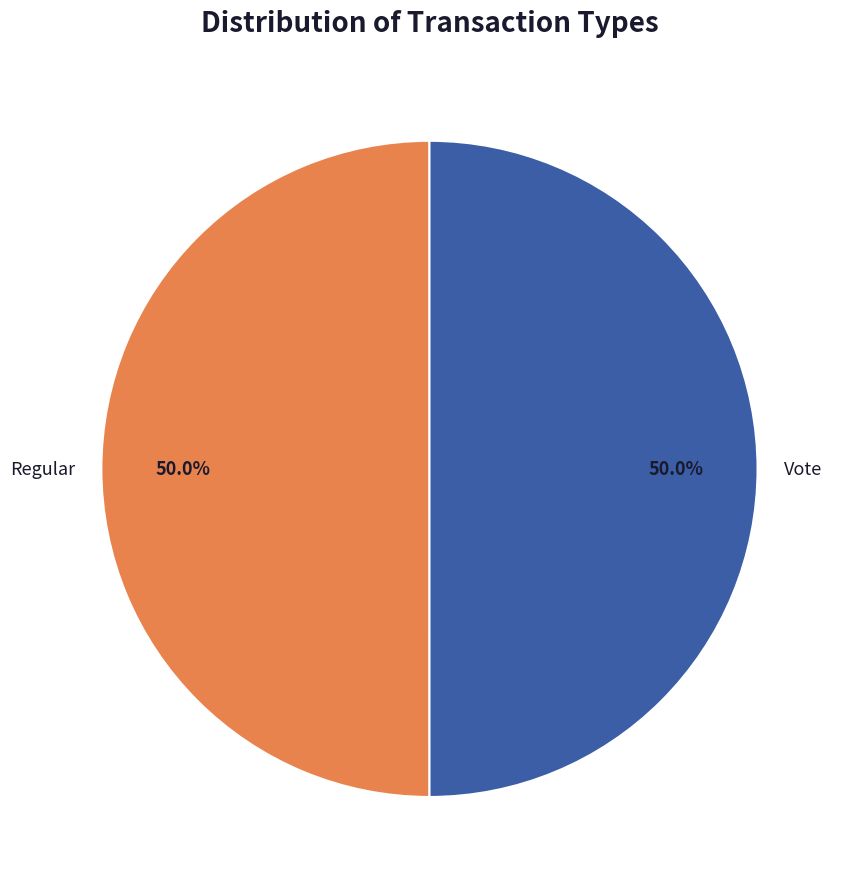

Is the sum of Regular and Vote greater than half?

Yes